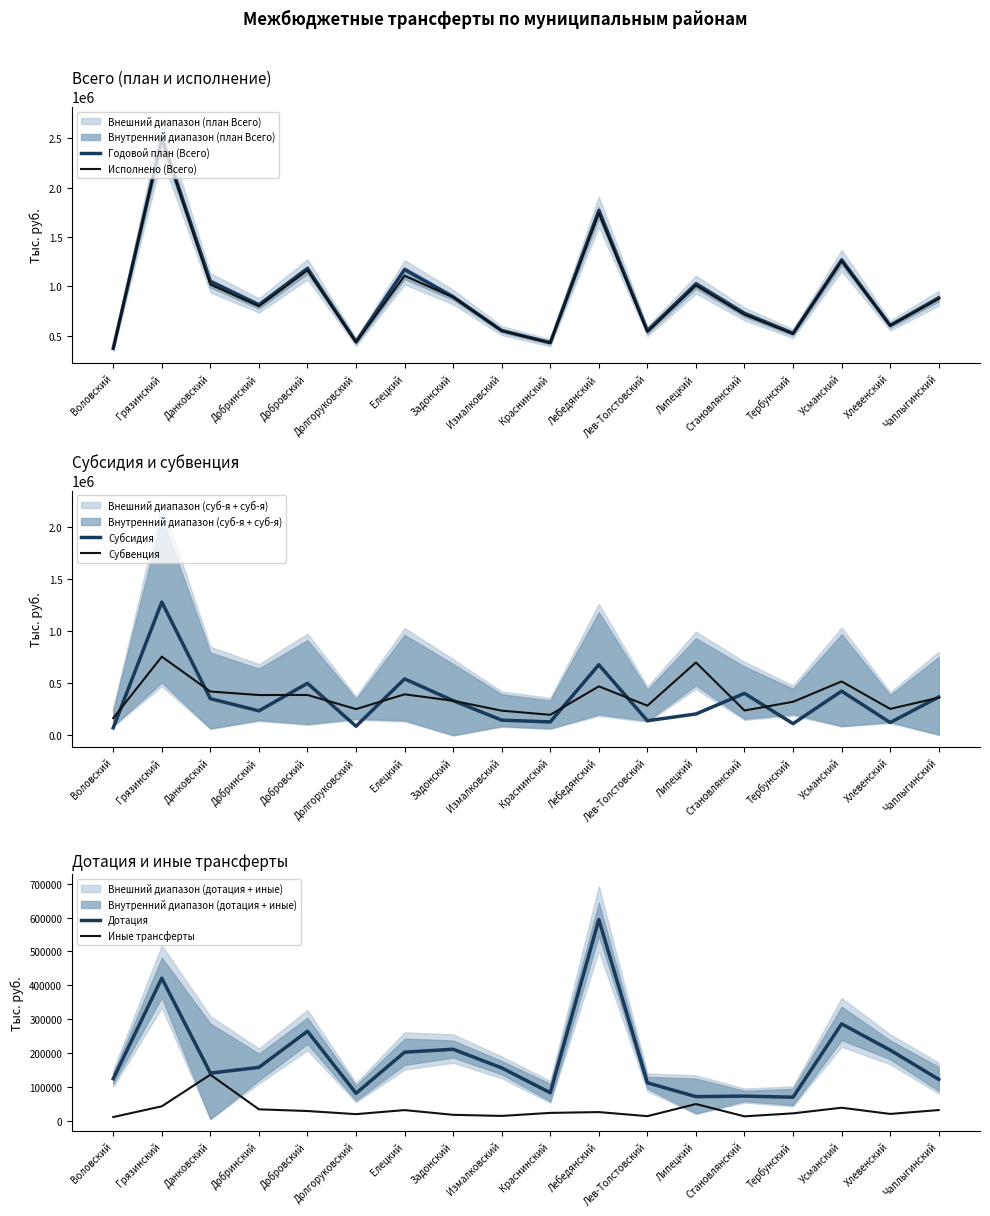

What is the sum of all Субвенция values?

6691695.7